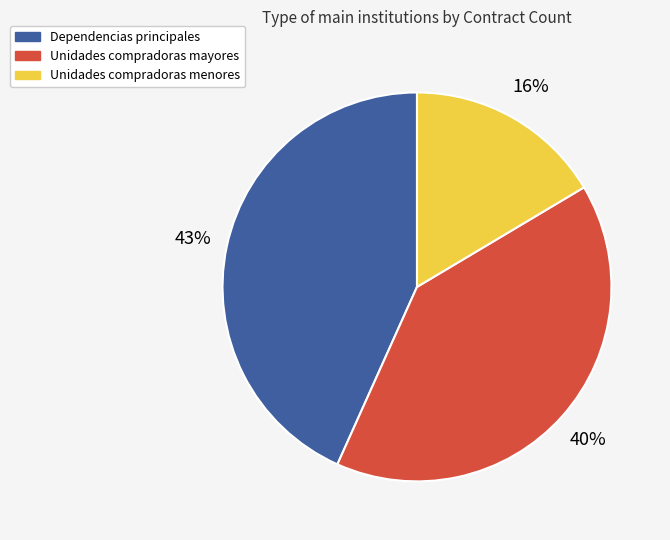

How many segments does this pie chart have?

3